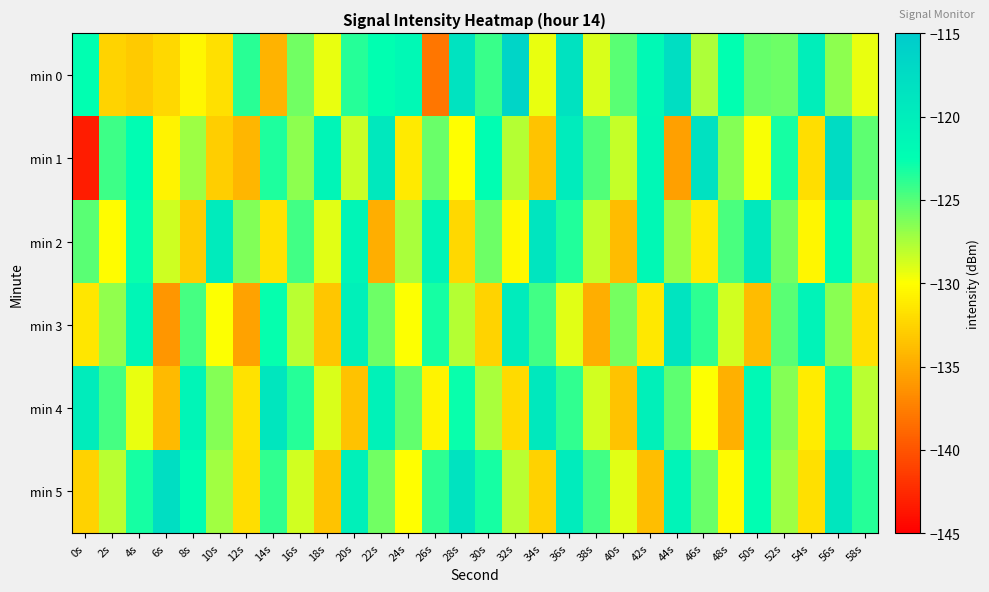

Reading left to right, what are all the values shown in this chart?

min 0: 0s=-122.6	2s=-132.5	4s=-133.1	6s=-132.3	8s=-130.6	10s=-131.8	12s=-123.7	14s=-134.4	16s=-125.9	18s=-129.4	20s=-123.6	22s=-122.6	24s=-121.7	26s=-138.1	28s=-118.5	30s=-124.2	32s=-116.5	34s=-129.3	36s=-118.4	38s=-128.9	40s=-125.1	42s=-121.7	44s=-117.7	46s=-127.6	48s=-122.6	50s=-125.4	52s=-125.8	54s=-120.1	56s=-126.6	58s=-129.4
min 1: 0s=-143.3	2s=-124.3	4s=-122.4	6s=-130.7	8s=-127.2	10s=-132.9	12s=-134.3	14s=-123.3	16s=-126.7	18s=-121.1	20s=-128.4	22s=-119.3	24s=-131.2	26s=-125.6	28s=-130.1	30s=-122.4	32s=-127.8	34s=-133.5	36s=-119.7	38s=-124.9	40s=-128.3	42s=-121.5	44s=-135.6	46s=-118.2	48s=-126.4	50s=-129.8	52s=-123.1	54s=-131.9	56s=-117.5	58s=-125.3
min 2: 0s=-125.1	2s=-130.2	4s=-122.8	6s=-128.5	8s=-133.0	10s=-119.6	12s=-126.3	14s=-131.7	16s=-124.4	18s=-129.1	20s=-121.2	22s=-134.8	24s=-127.5	26s=-120.9	28s=-132.3	30s=-125.7	32s=-130.4	34s=-118.8	36s=-123.5	38s=-128.2	40s=-133.9	42s=-121.6	44s=-126.9	46s=-131.2	48s=-124.7	50s=-119.3	52s=-125.8	54s=-130.5	56s=-122.1	58s=-127.4
min 3: 0s=-131.5	2s=-126.8	4s=-121.3	6s=-136.2	8s=-124.6	10s=-129.9	12s=-135.4	14s=-122.7	16s=-128.0	18s=-133.3	20s=-120.4	22s=-125.7	24s=-130.0	26s=-123.1	28s=-127.8	30s=-132.5	32s=-119.7	34s=-124.4	36s=-129.1	38s=-134.8	40s=-126.0	42s=-131.3	44s=-118.6	46s=-123.9	48s=-128.6	50s=-133.9	52s=-125.1	54s=-120.8	56s=-126.5	58s=-131.8
min 4: 0s=-119.9	2s=-124.6	4s=-129.3	6s=-134.0	8s=-121.1	10s=-126.4	12s=-131.7	14s=-118.9	16s=-123.6	18s=-128.9	20s=-133.6	22s=-120.7	24s=-125.4	26s=-130.7	28s=-122.8	30s=-127.5	32s=-132.2	34s=-119.3	36s=-124.0	38s=-128.7	40s=-133.4	42s=-120.5	44s=-125.2	46s=-129.9	48s=-134.6	50s=-121.7	52s=-126.4	54s=-131.1	56s=-123.2	58s=-127.9
min 5: 0s=-132.6	2s=-127.9	4s=-123.2	6s=-117.8	8s=-122.5	10s=-127.2	12s=-131.9	14s=-124.0	16s=-128.7	18s=-133.4	20s=-120.5	22s=-125.8	24s=-130.1	26s=-123.8	28s=-118.5	30s=-123.2	32s=-127.9	34s=-132.6	36s=-119.7	38s=-124.4	40s=-129.1	42s=-133.8	44s=-120.9	46s=-125.6	48s=-130.3	50s=-122.4	52s=-127.1	54s=-131.8	56s=-118.9	58s=-123.6